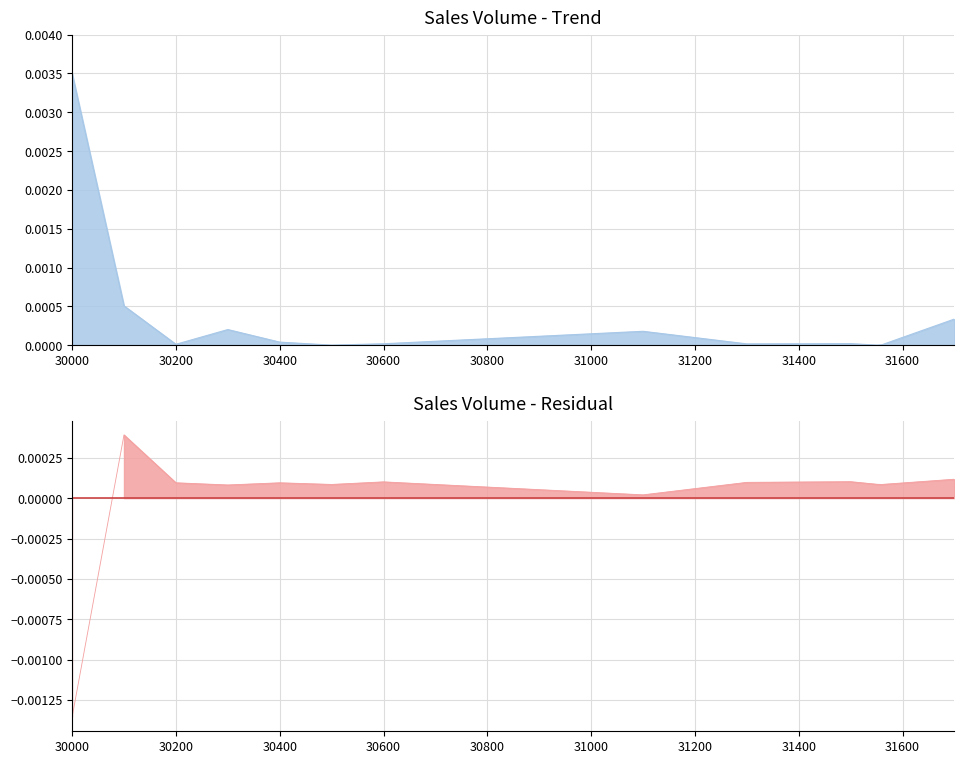

Does the chart display data point markers on the line(s)?

No